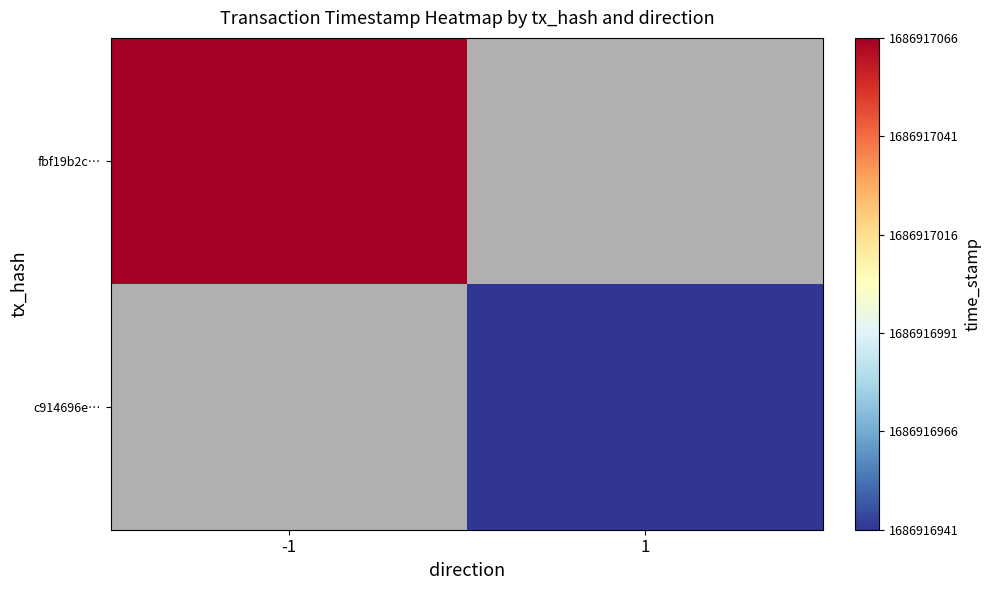

What is the highest value of the c914696e7fb246d4bd73d5827960fe904d57811 series?

1686916941